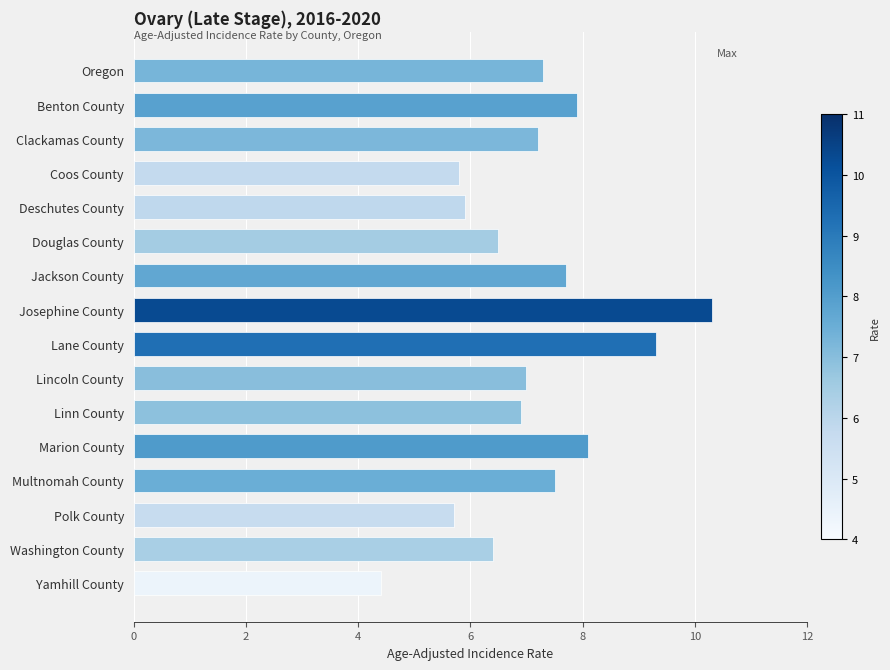

How many distinct data groups are displayed?

1